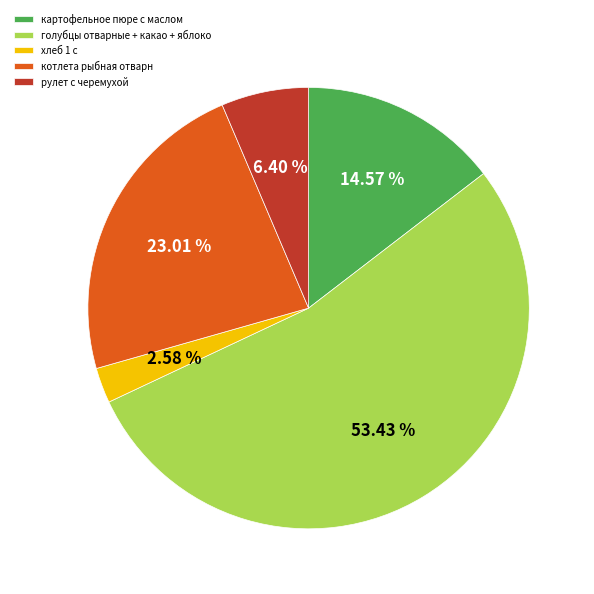

Between котлета рыбная отварн and рулет с черемухой, which is larger?

котлета рыбная отварн